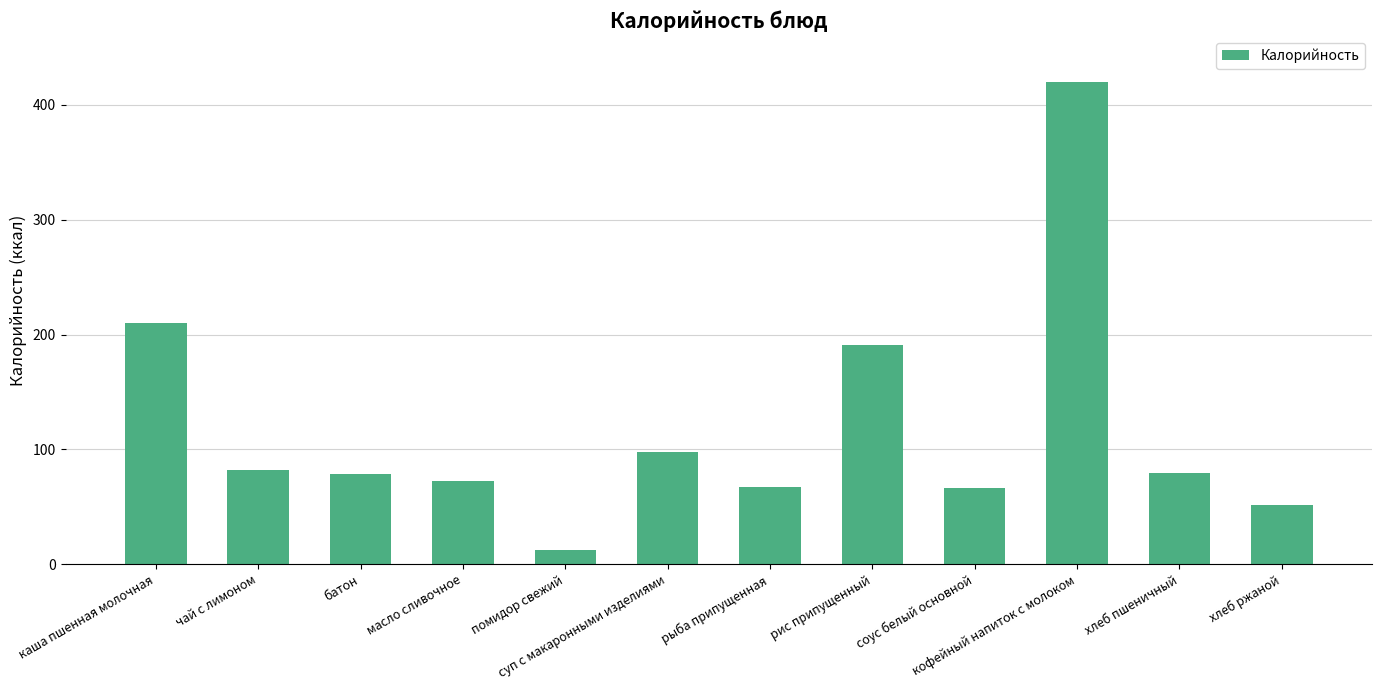

What is the average value?

119.1